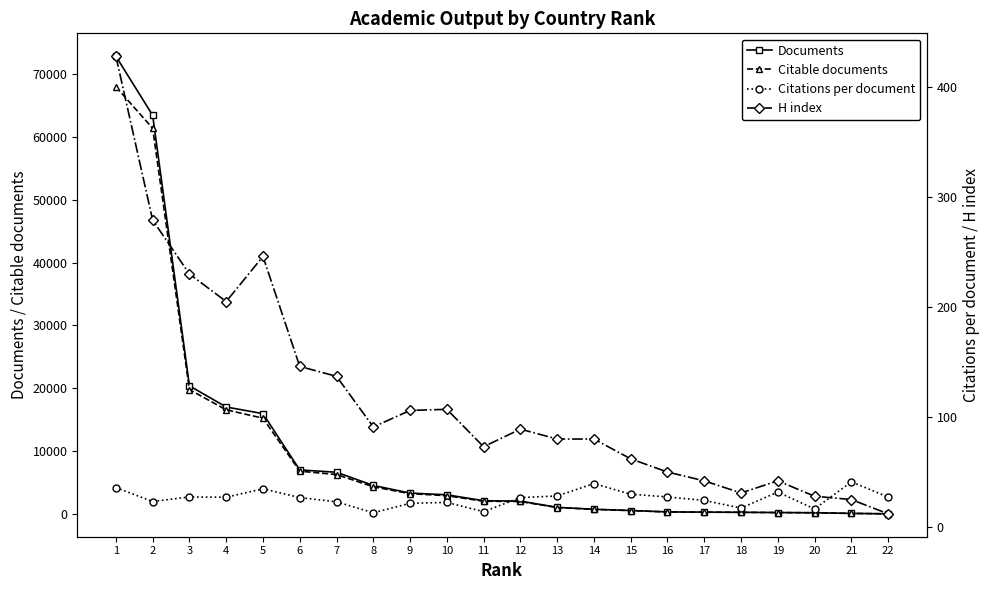

At which category is the sum across all series the highest?

1